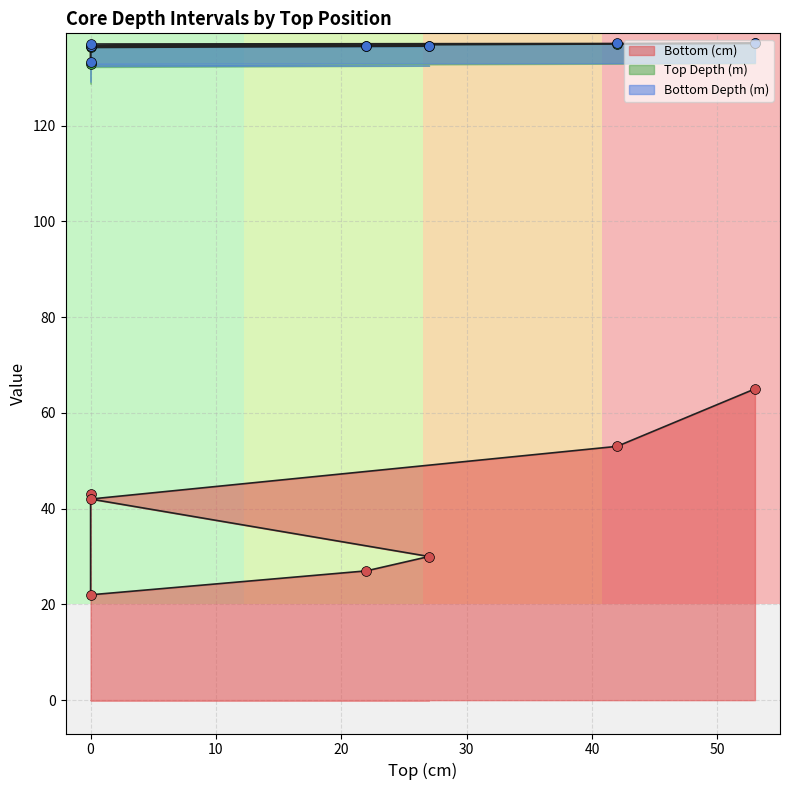

Which series contains the highest Y value?

Bottom Depth (m)